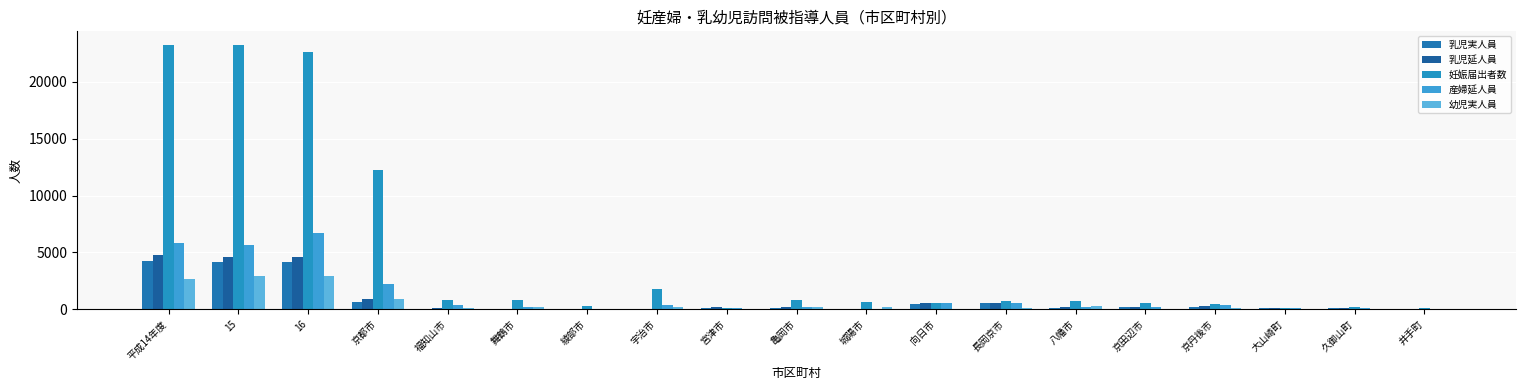

Reading left to right, what are all the values shown in this chart?

乳児実人員: 4277	4133	4143	662	66	9	13	44	152	135	10	486	594	155	215	229	117	89	23
乳児延人員: 4789	4630	4582	880	102	10	13	52	166	163	11	510	595	169	220	263	120	89	23
妊娠届出者数: 23287	23245	22664	12230	797	861	272	1802	156	784	623	573	692	699	567	476	156	165	84
産婦延人員: 5843	5641	6669	2235	334	245	45	334	153	236	5	510	575	177	232	350	120	136	67
幼児実人員: 2650	2970	2971	905	131	191	3	187	28	216	164	41	157	266	46	126	46	45	5